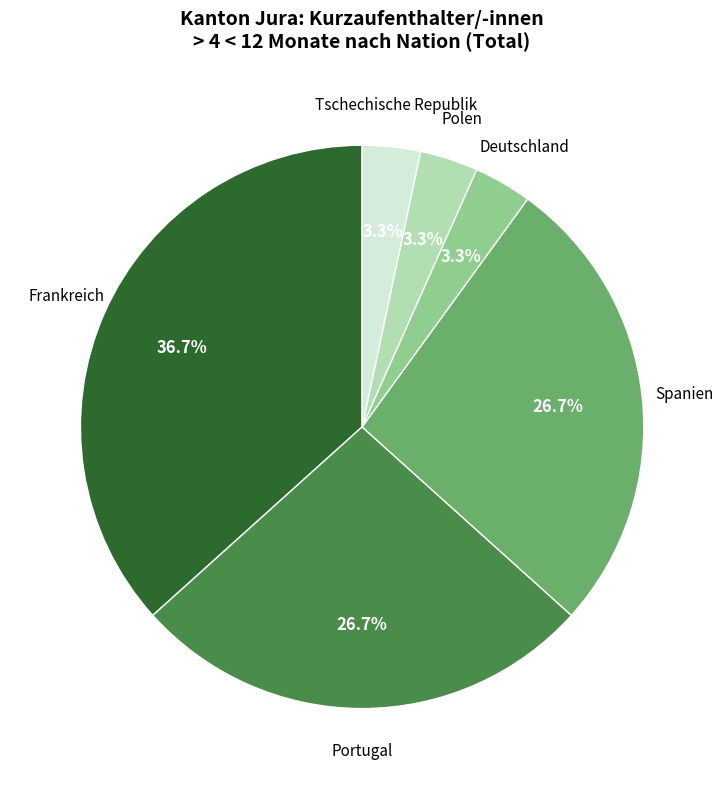

Is there a majority slice in this chart?

No